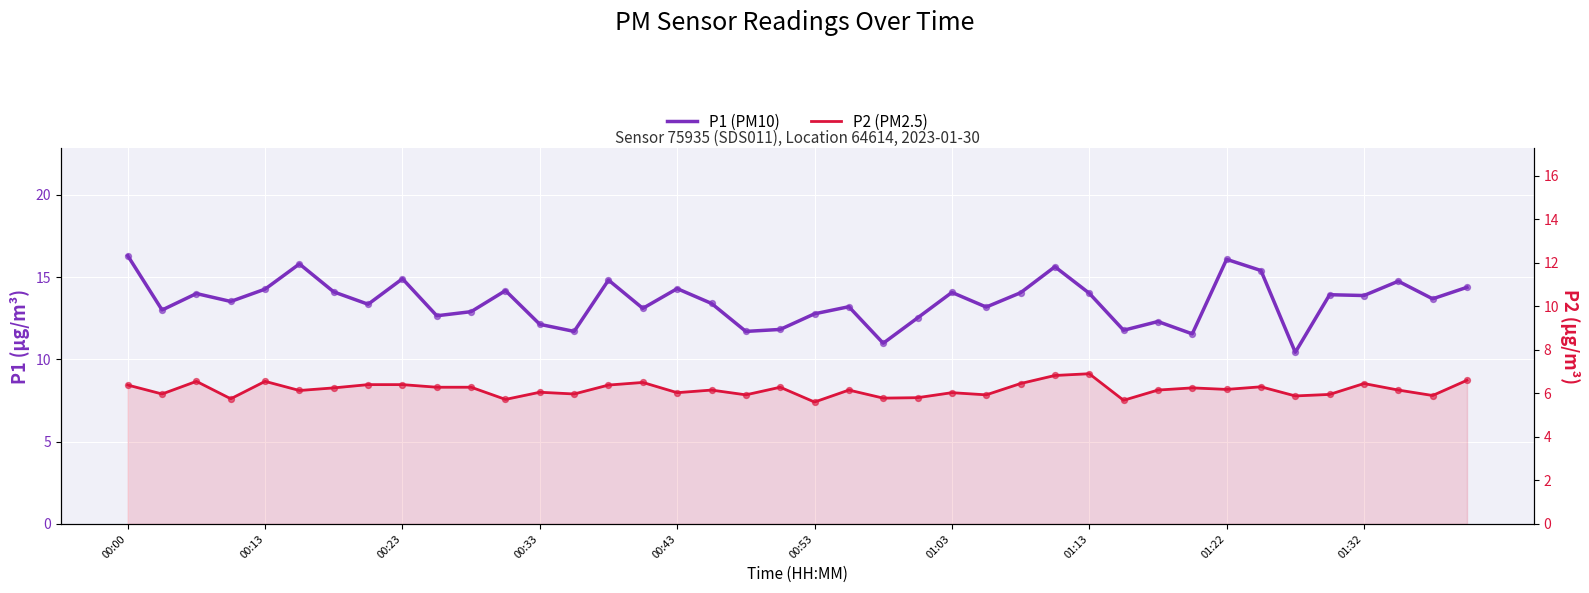

What are all the series names shown in the legend?

P1 (PM10), P2 (PM2.5)